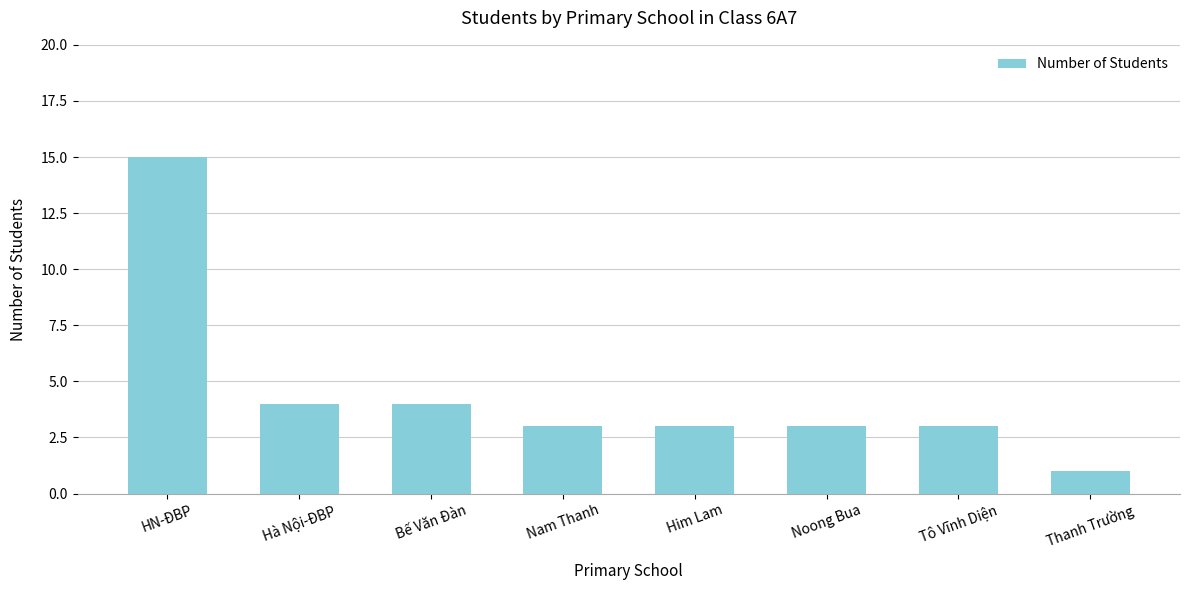

What is the value of the 2nd bar from the left?

4